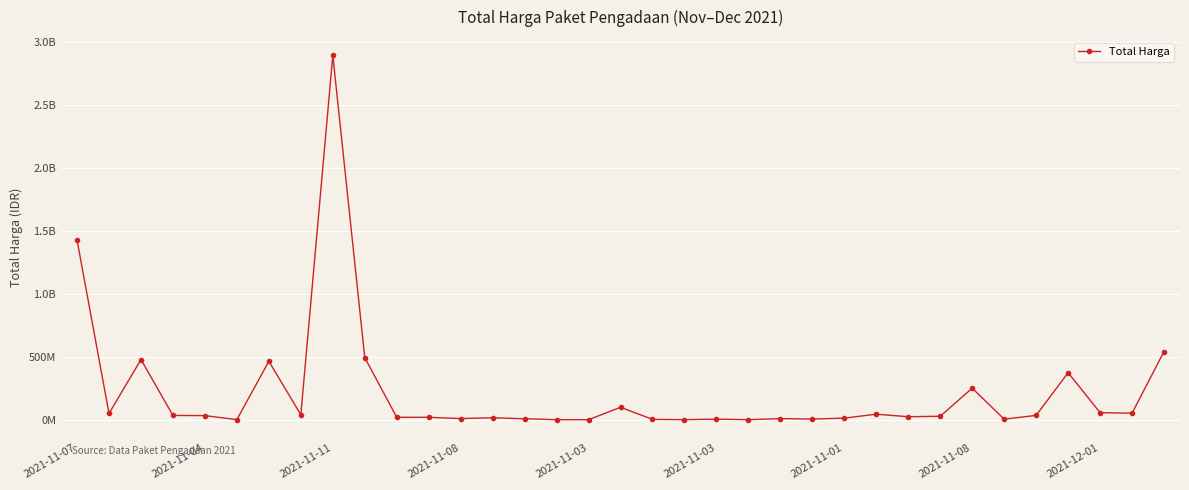

What is the sum of all values?

7518497085